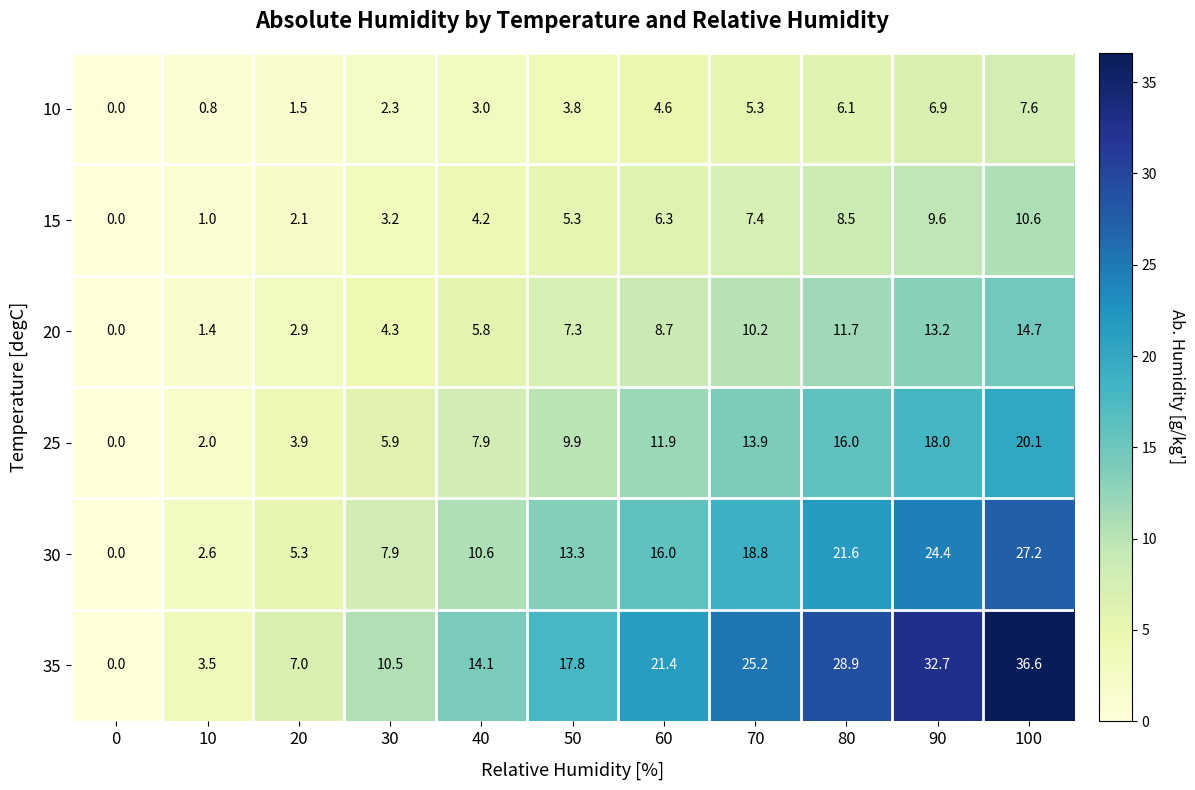

At which label does 35 reach its peak?

100